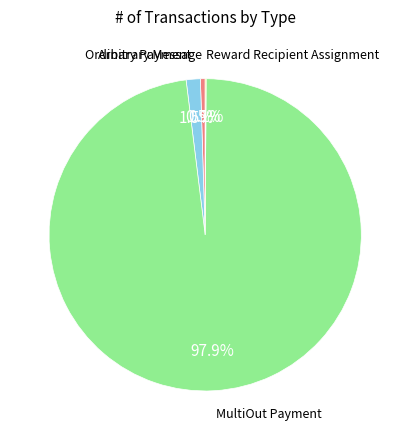

Do Arbitrary Message and Ordinary Payment together represent more than half of the pie?

No